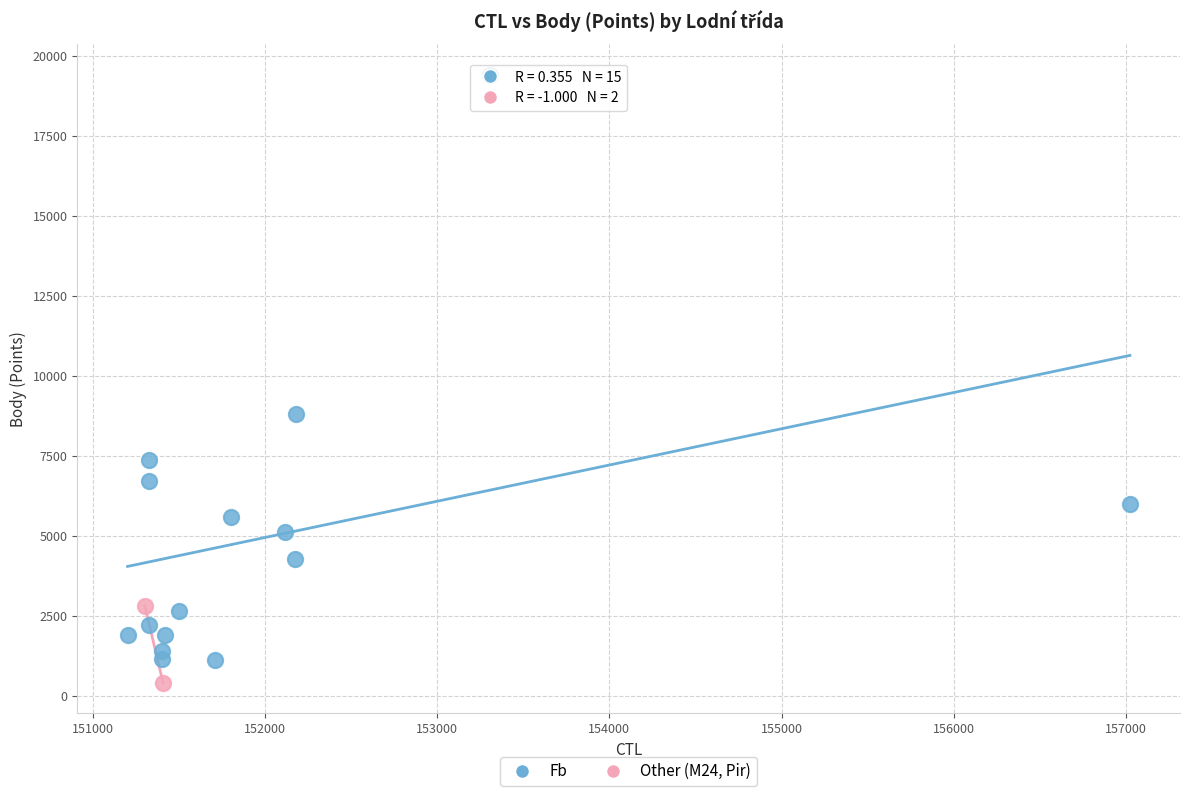

What are all the series names shown in the legend?

Fb, Other (M24, Pir)